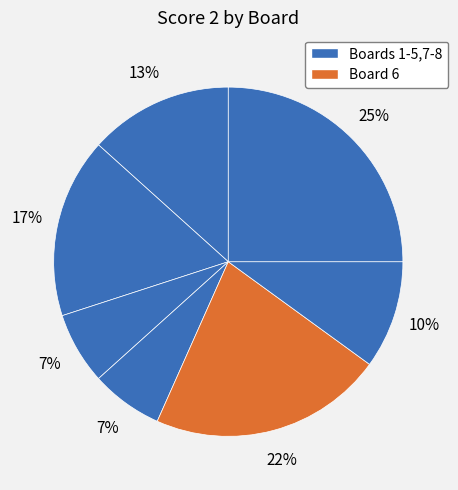

Count the number of slices in the pie.

7